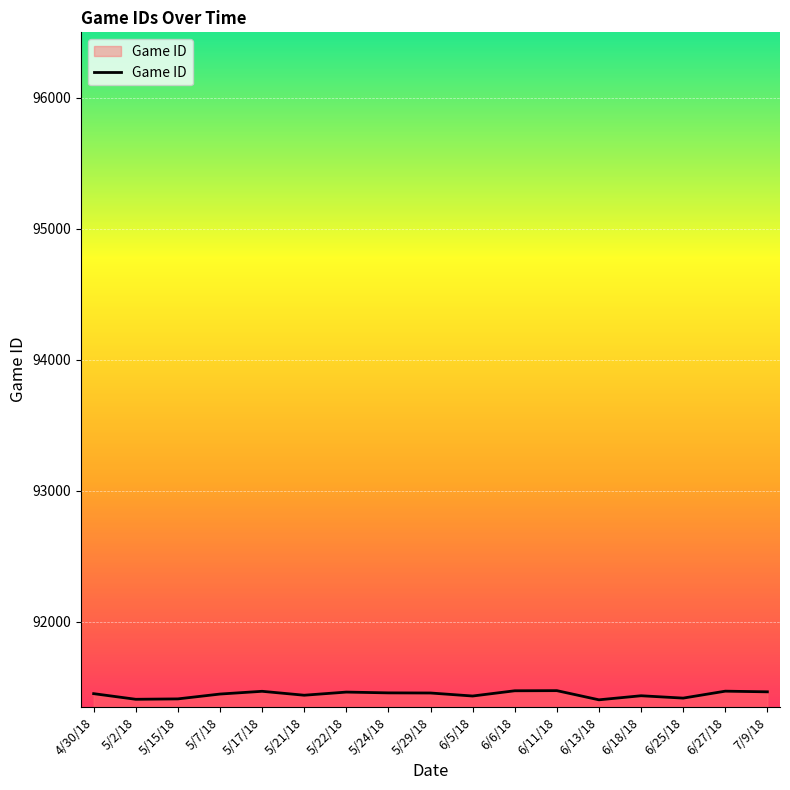

What is the average value?

91445